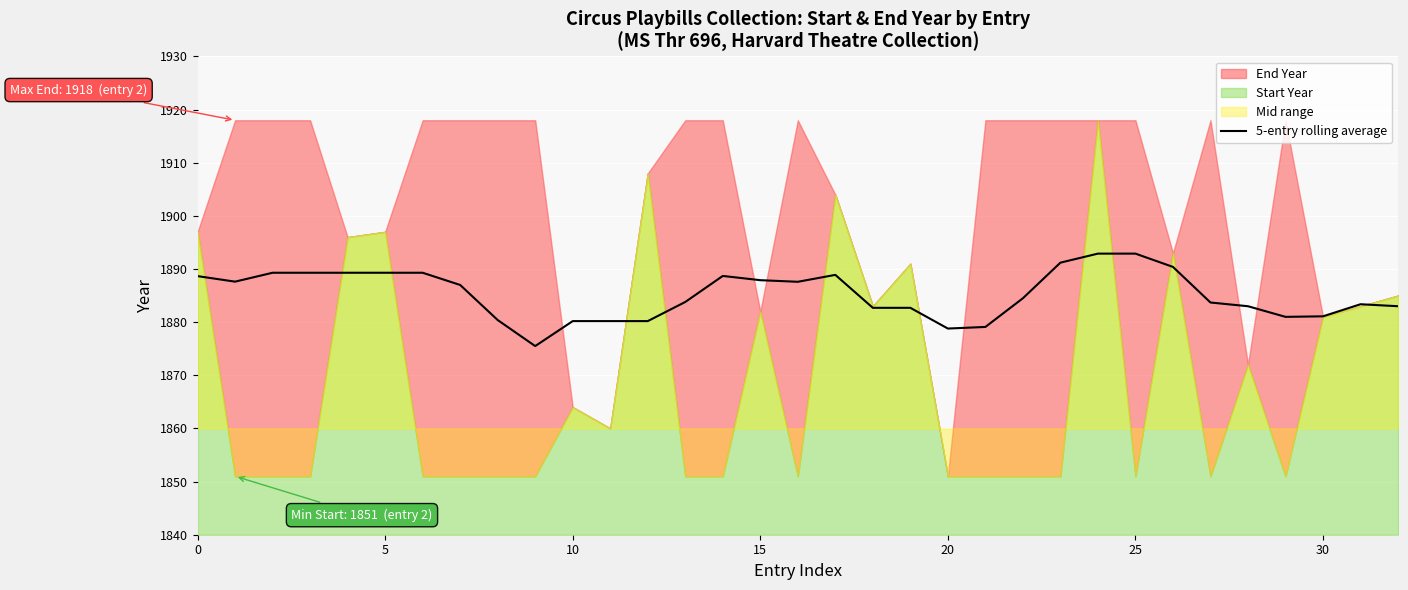

What is the sum of the values at 16 and 30?

3768.7